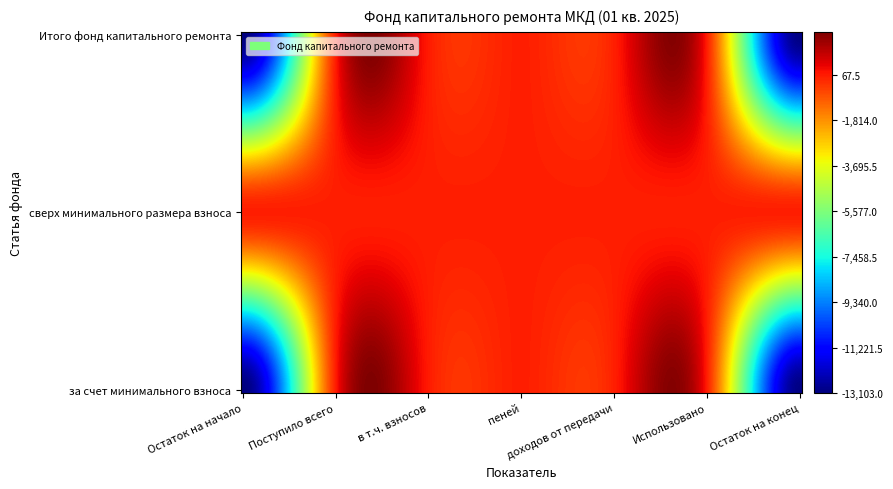

Reading left to right, list all the values displayed in this chart.

за счет минимального взноса: Остаток на начало=-13103.0	Поступило всего=67.5	в т.ч. взносов=67.5	пеней=0.0	доходов от передачи=0.0	Использовано=0.0	Остаток на конец=-13035.5
сверх минимального размера взноса: Остаток на начало=0.0	Поступило всего=0.0	в т.ч. взносов=0.0	пеней=0.0	доходов от передачи=0.0	Использовано=0.0	Остаток на конец=0.0
Итого фонд капитального ремонта: Остаток на начало=-13103.0	Поступило всего=67.5	в т.ч. взносов=67.5	пеней=0.0	доходов от передачи=0.0	Использовано=0.0	Остаток на конец=-13035.5